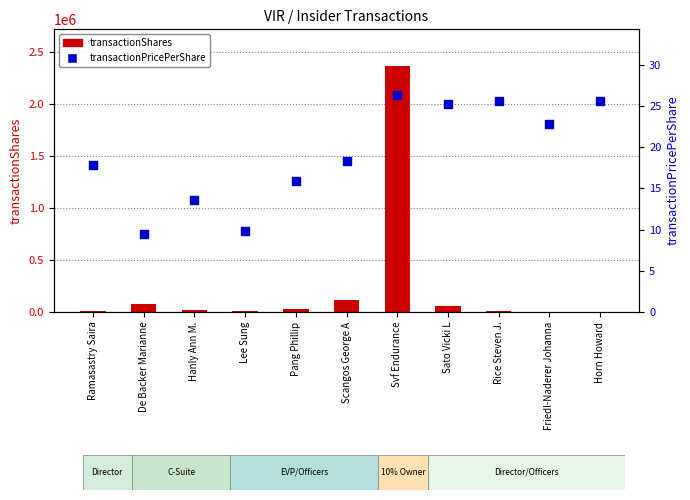

What is the total value across all series at Rice Steven J.?

6301.6